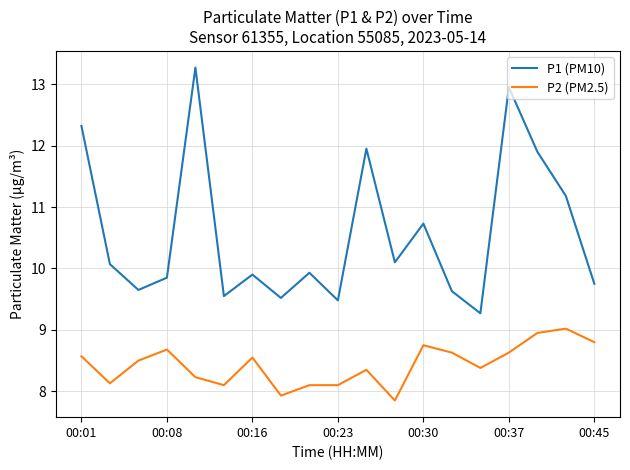

True or false: P1 (PM10) and P2 (PM2.5) intersect in this chart.

False